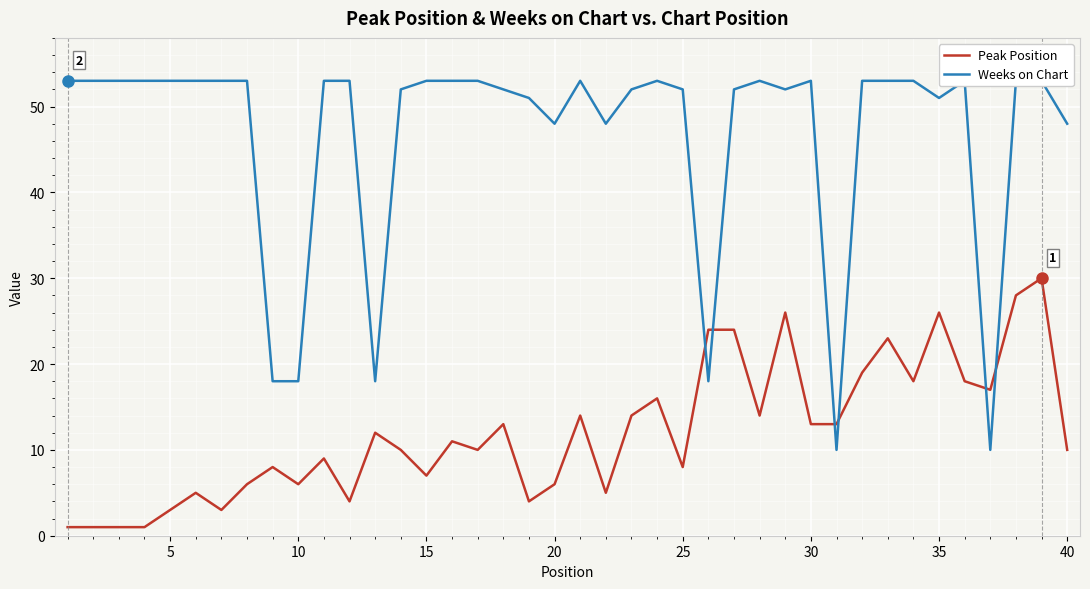

The value of Peak Position at 30 is 1. True or false?

False